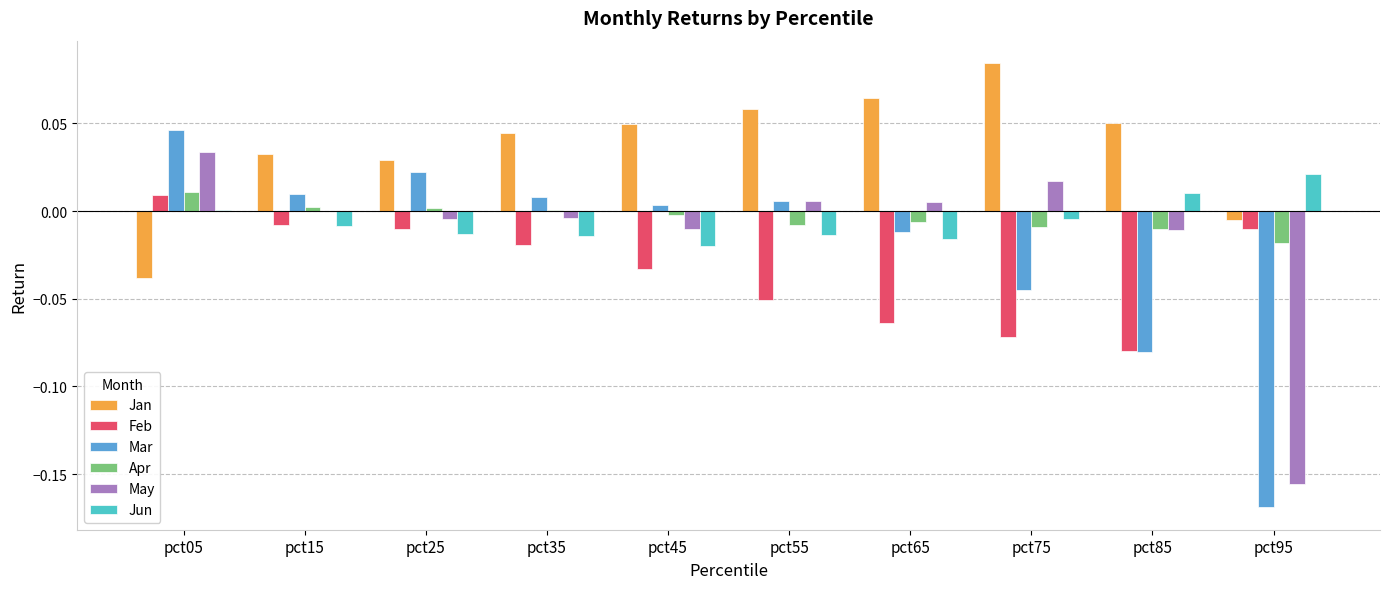

Count the number of data series in this chart.

6